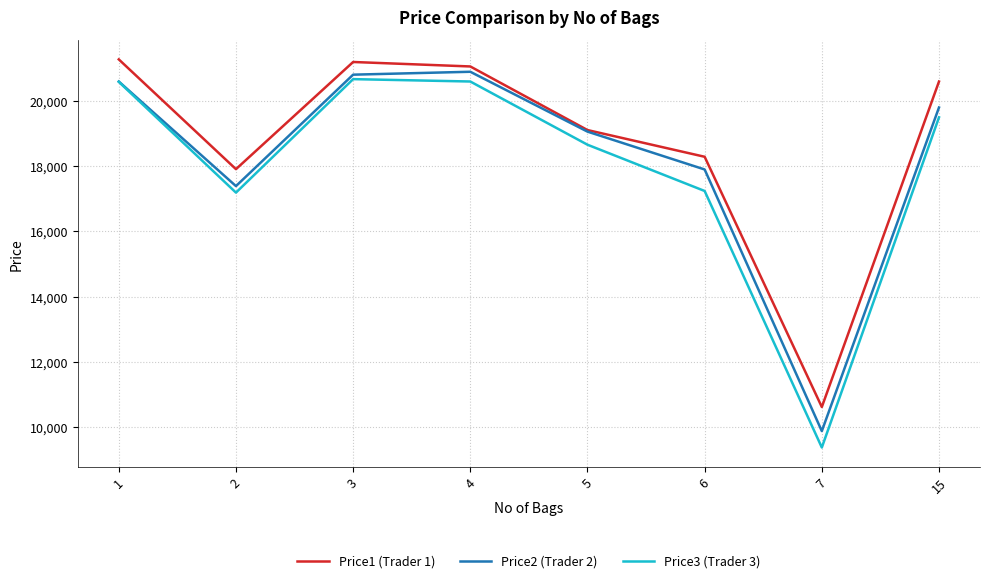

Read the Price2 (Trader 2) value at 5, to the nearest 50.

19050